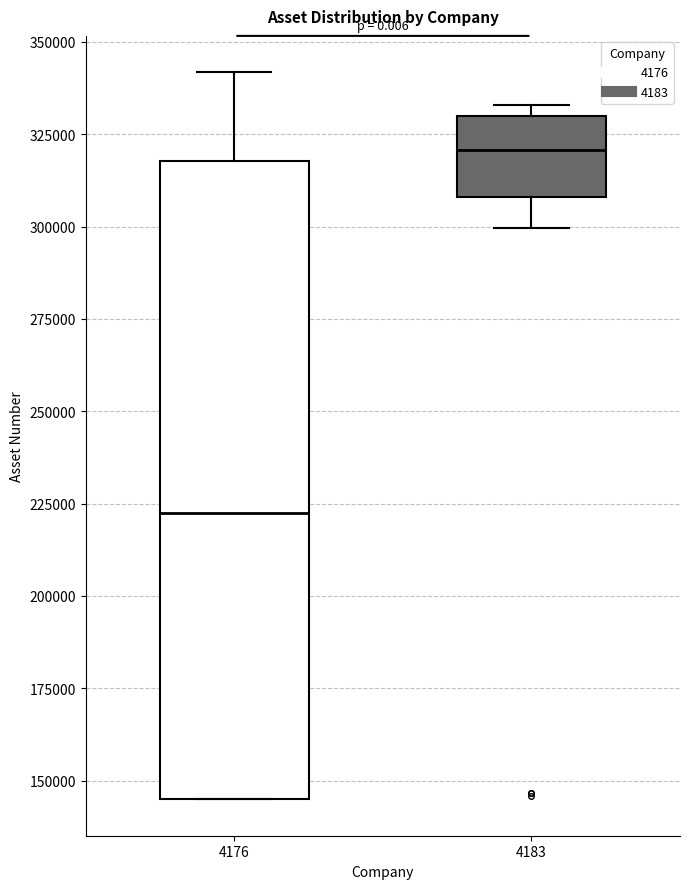

Which box is the tallest, from its lower edge to its upper edge?

4176